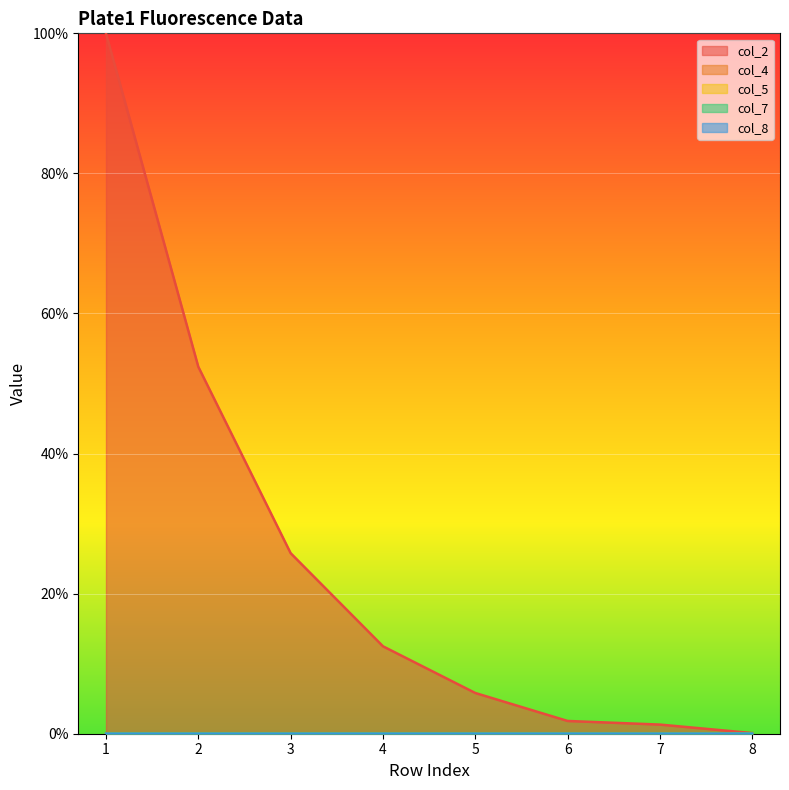

Reading left to right, what are all the values shown in this chart?

col_2: 1=100.0	2=52.4	3=25.8	4=12.5	5=5.8	6=1.8	7=1.3	8=0.1
col_4: 1=0.0	2=0.0	3=0.0	4=0.0	5=0.0	6=0.0	7=0.0	8=0.0
col_5: 1=0.0	2=0.0	3=0.0	4=0.0	5=0.0	6=0.0	7=0.0	8=0.0
col_7: 1=0.0	2=0.0	3=0.0	4=0.0	5=0.0	6=0.0	7=0.0	8=0.0
col_8: 1=0.0	2=0.0	3=0.0	4=0.0	5=0.0	6=0.0	7=0.0	8=0.0